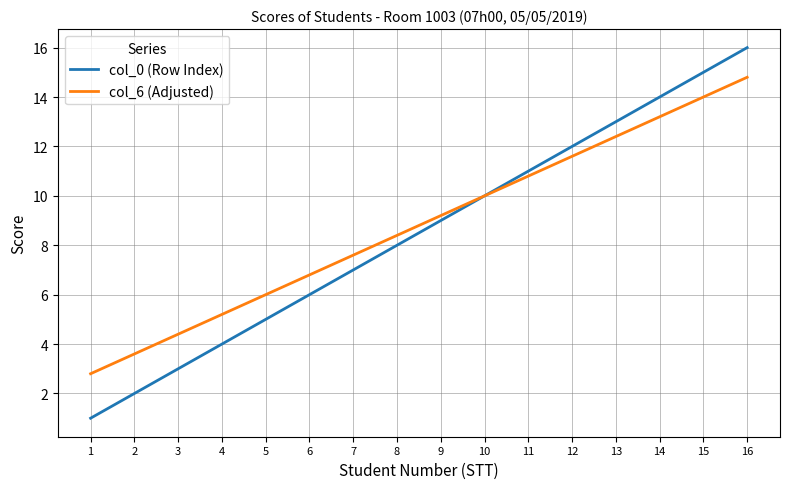

Rank the categories by col_6 (Adjusted) value from lowest to highest.

1, 2, 3, 4, 5, 6, 7, 8, 9, 10, 11, 12, 13, 14, 15, 16